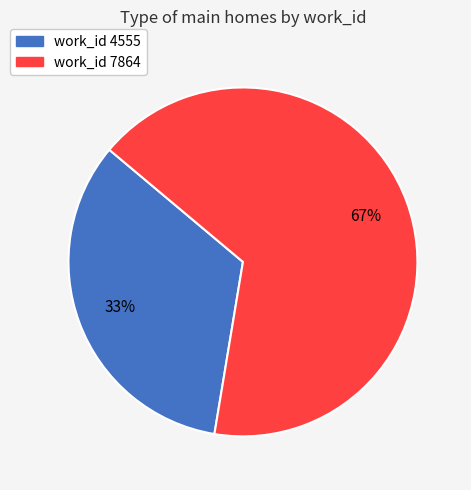

Is there any slice that represents more than half of the pie?

Yes